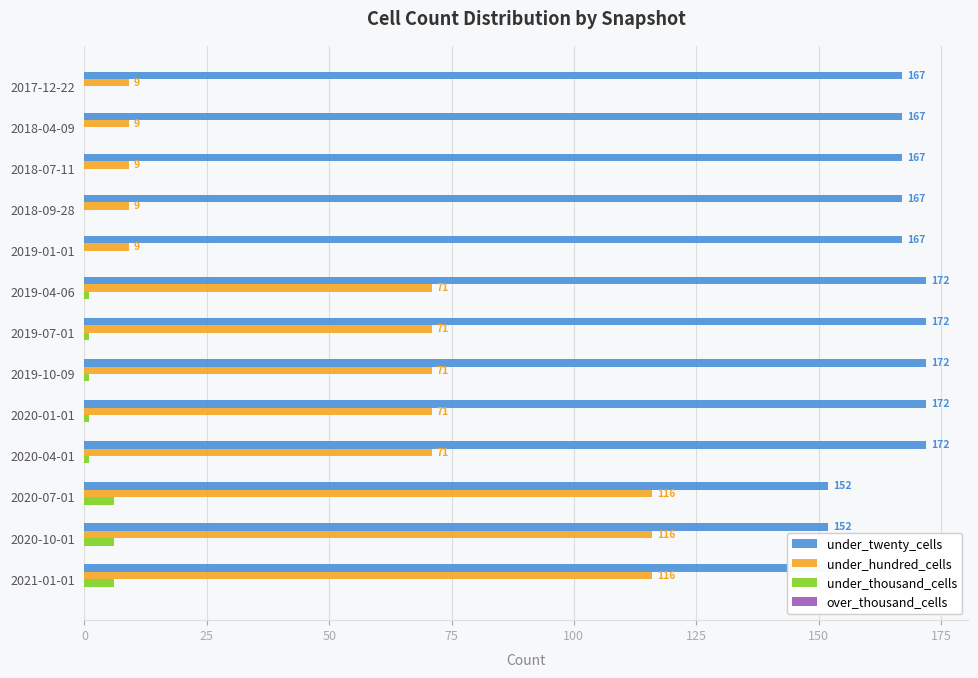

What is the difference between the under_hundred_cells values at 2017-12-22 and 2020-07-01?

107.0